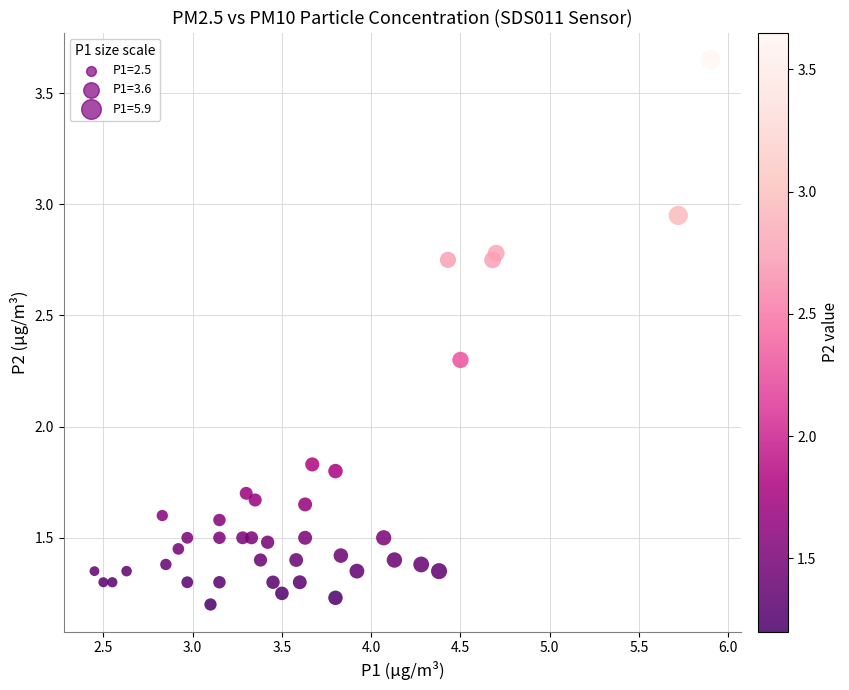

What is the range of X values (max minus min)?

3.5